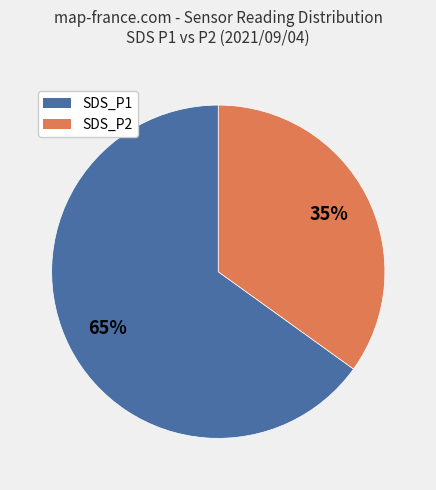

True or false: SDS_P2 accounts for 50% of the total.

False